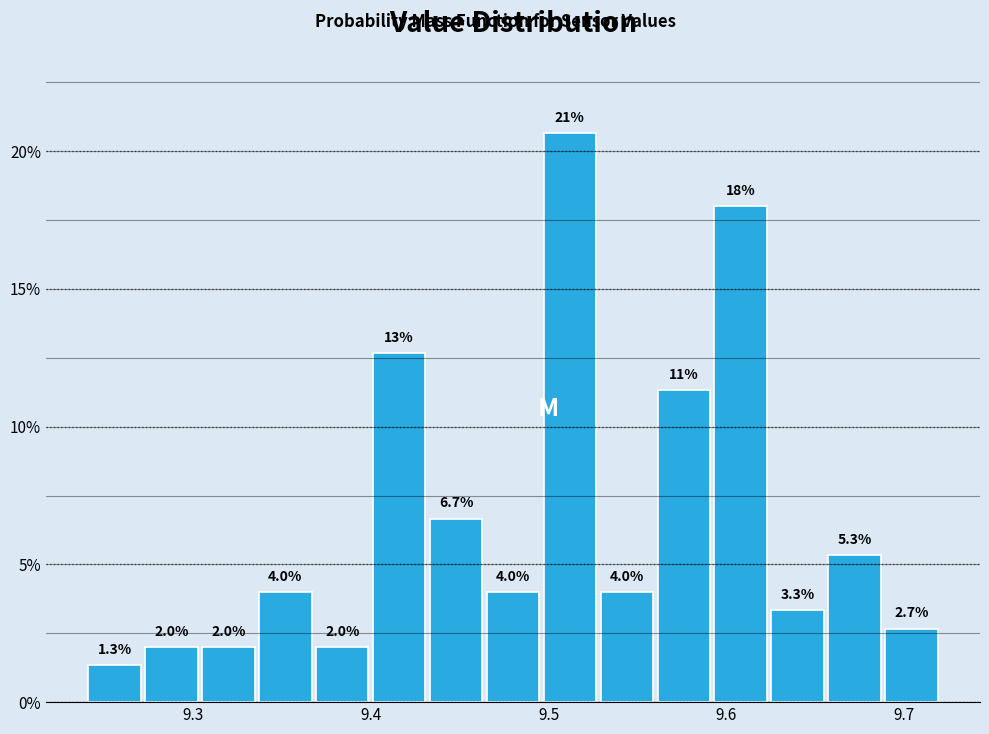

Read against the x-axis, roughly where is the centre of the tallest bar?

9.51